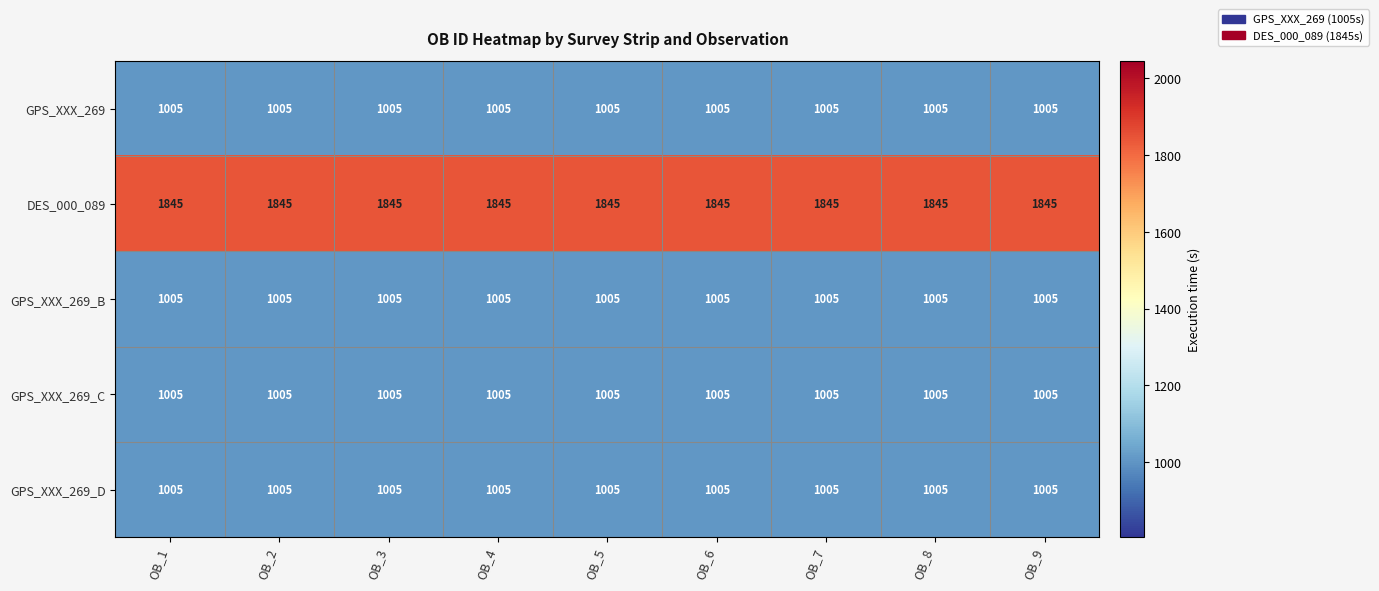

What is the greatest value displayed?

1845